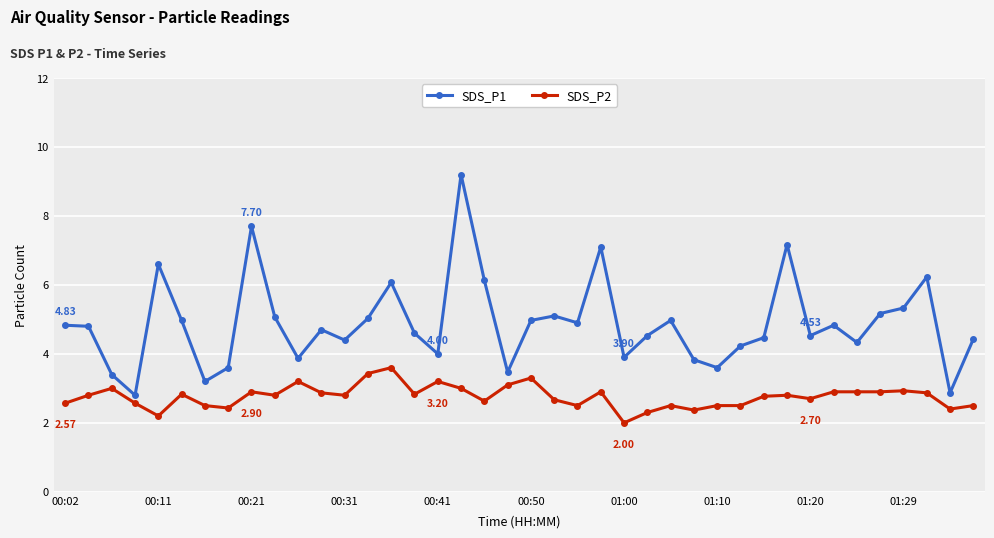

What is the difference between the maximum and minimum values in the SDS_P2 series?

1.6